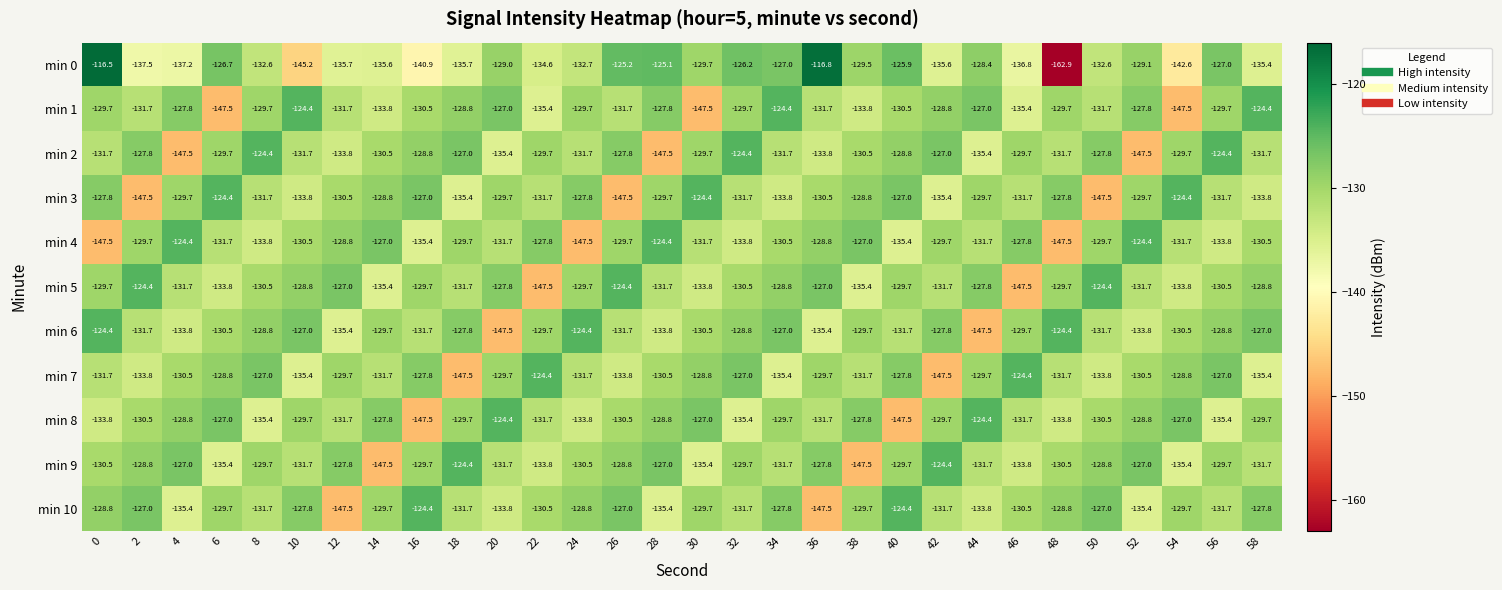

Is it true that min 5 equals -68.4 at 56?

False